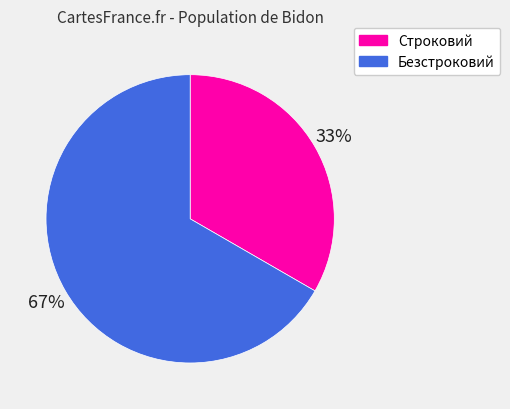

Rank the categories by value from highest to lowest.

Безстроковий, Строковий